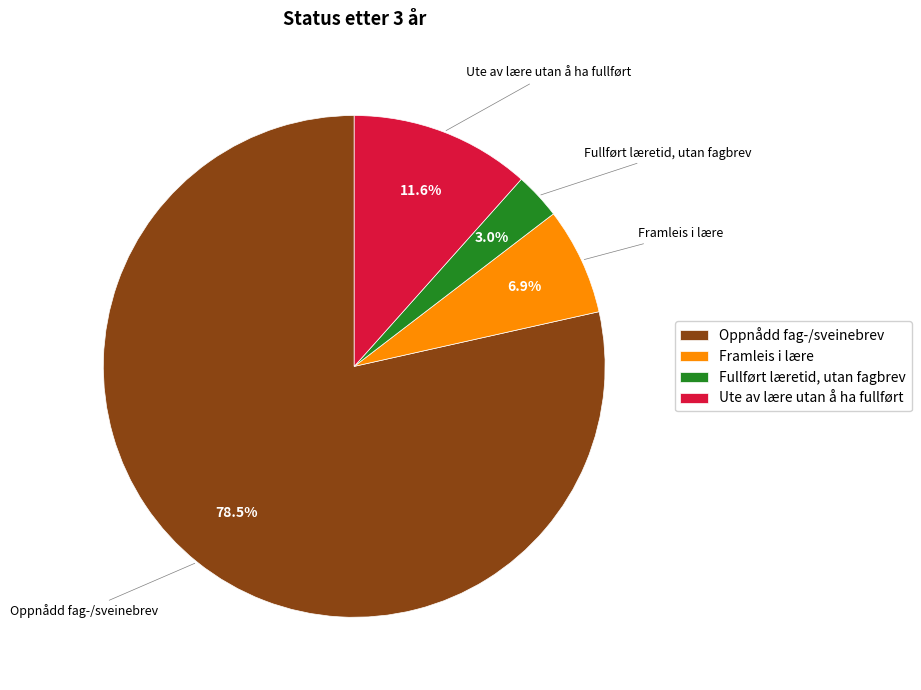

To the nearest percent, what is the average slice percentage?

25%